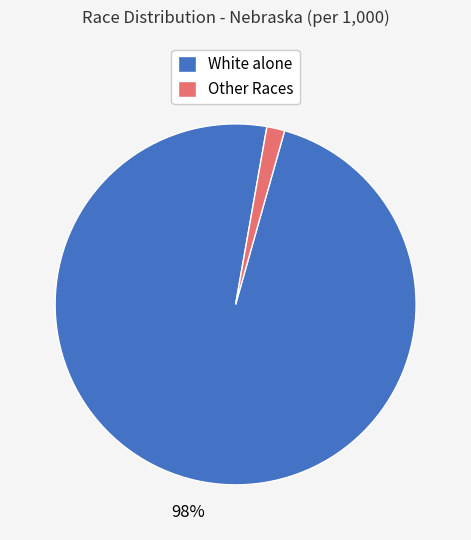

To the nearest percent, what is the average slice percentage?

50%